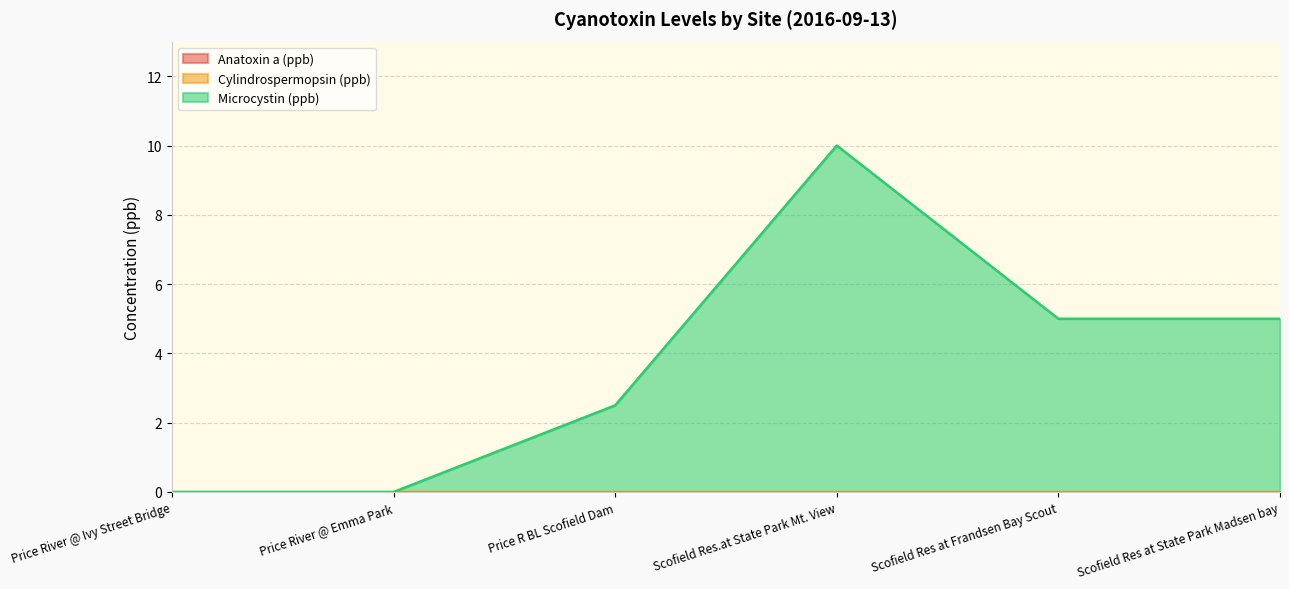

What is the sum of the Microcystin (ppb) values at Price River @ Emma Park and Price R BL Scofield Dam?

2.5